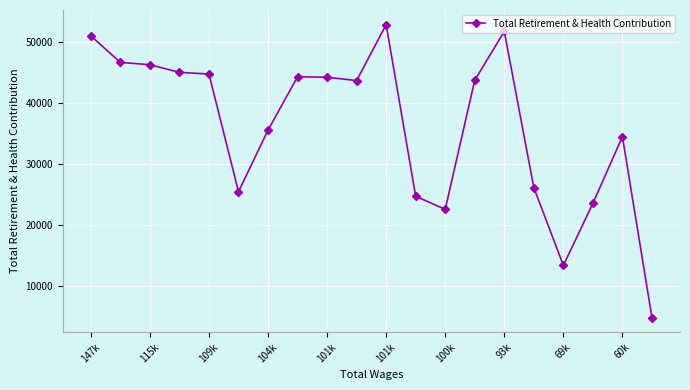

True or false: the data has more than 2 interior local peaks.

True